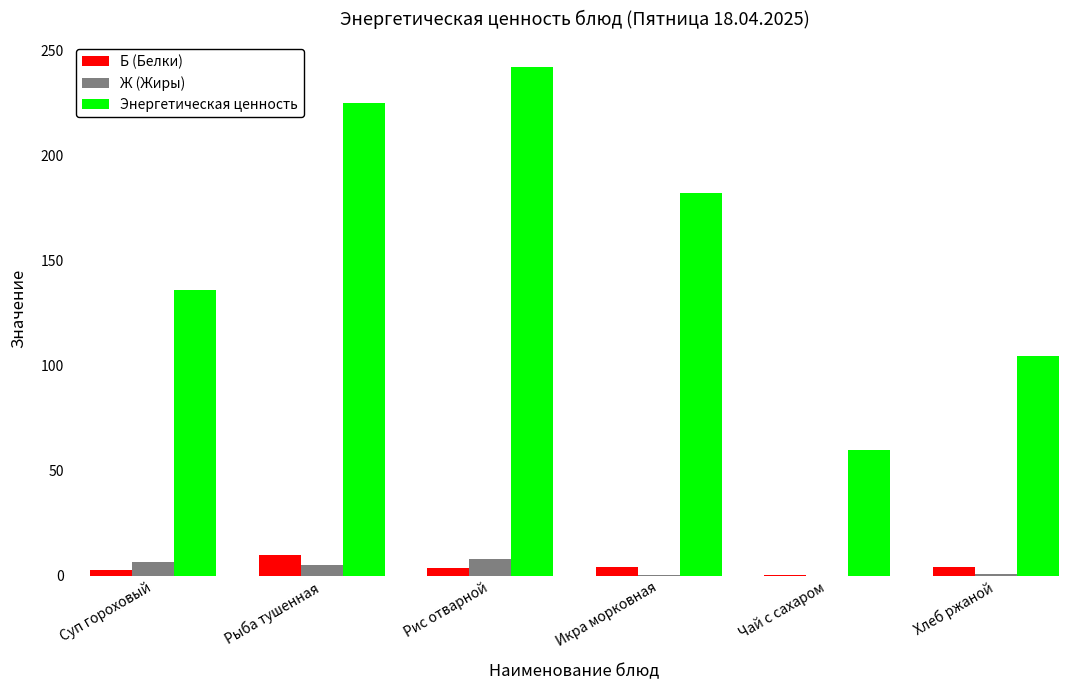

True or false: Б (Белки) has a value of 9.8 at Рыба тушенная.

True